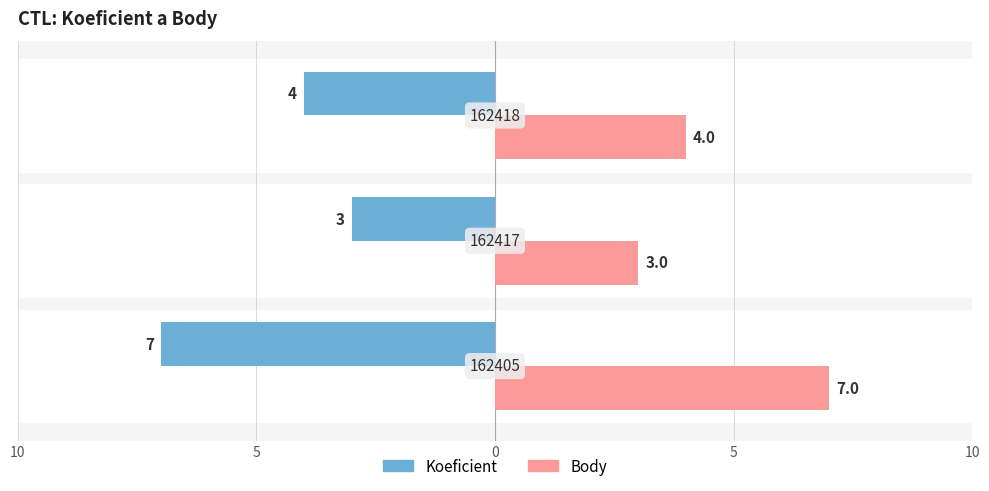

What are all the series names shown in the legend?

Koeficient, Body